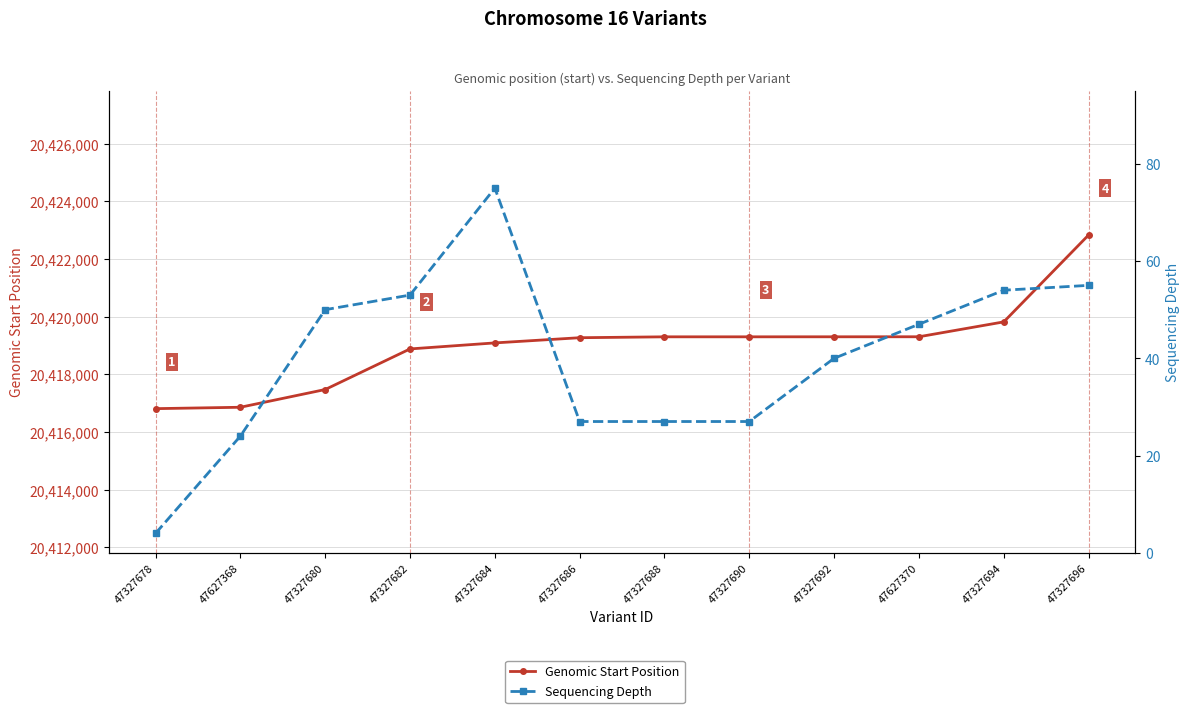

Reading right to left, what are all the values shown in this chart?

Genomic Start Position: 47327696=20422834	47327694=20419821	47627370=20419305	47327692=20419304	47327690=20419303	47327688=20419303	47327686=20419272	47327684=20419092	47327682=20418883	47327680=20417475	47627368=20416860	47327678=20416812
Sequencing Depth: 47327696=55	47327694=54	47627370=47	47327692=40	47327690=27	47327688=27	47327686=27	47327684=75	47327682=53	47327680=50	47627368=24	47327678=4